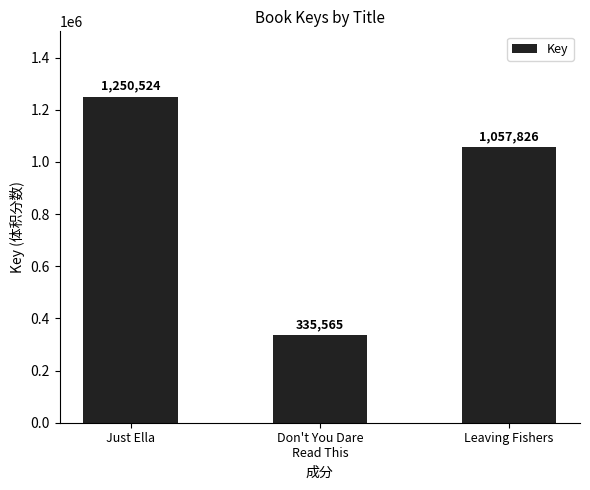

The chart shows a value of 1630374 at Leaving Fishers. True or false?

False